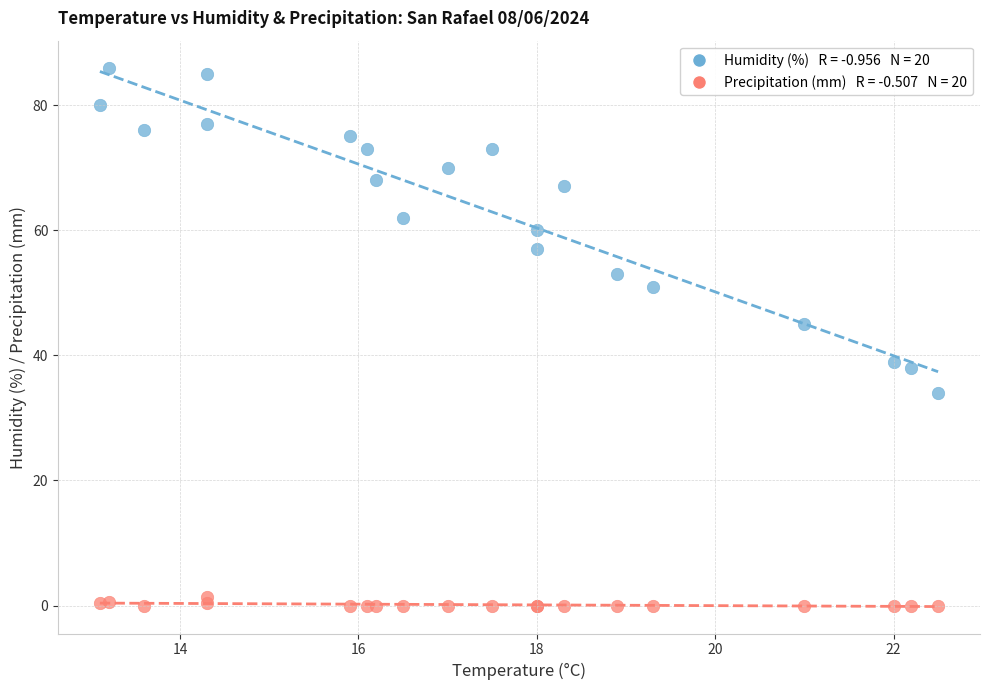

Across all series, what Y value is closest to 43?

45.0